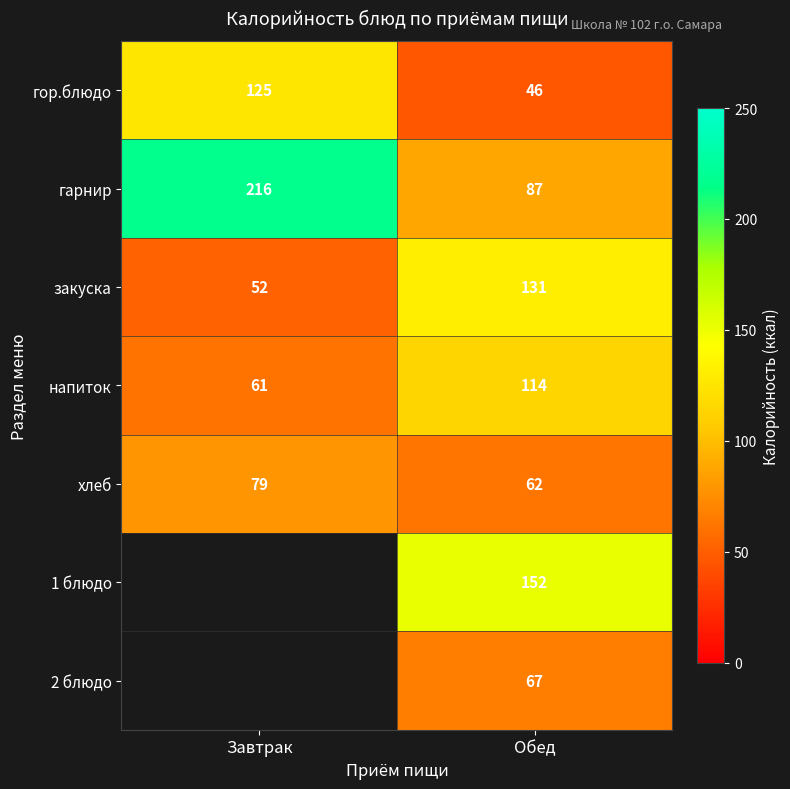

At Обед, list the series in order from smallest to largest.

гор.блюдо, хлеб, 2 блюдо, гарнир, напиток, закуска, 1 блюдо